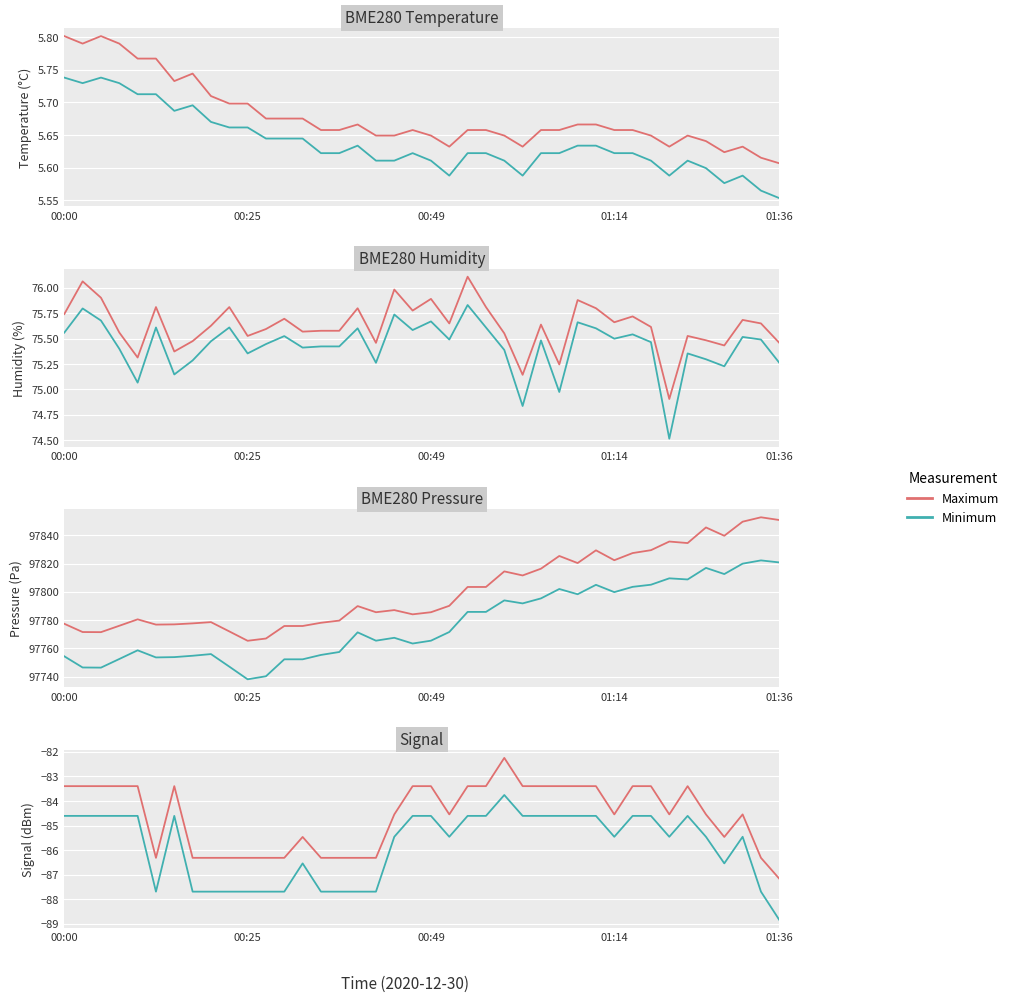

List the series in order of their overall mean, highest first.

Maximum, Minimum